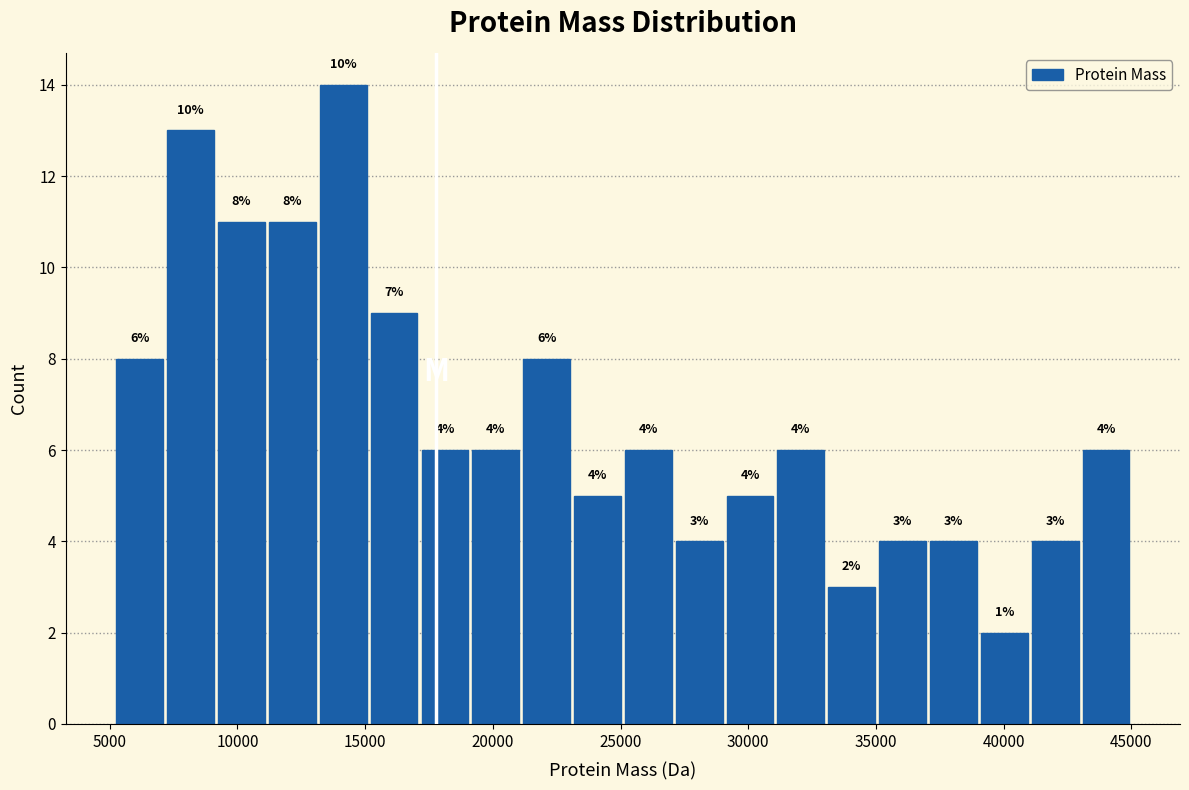

Around what value on the x-axis is the tallest bar? Give the approximate position of its centre, as read against the axis.

14000